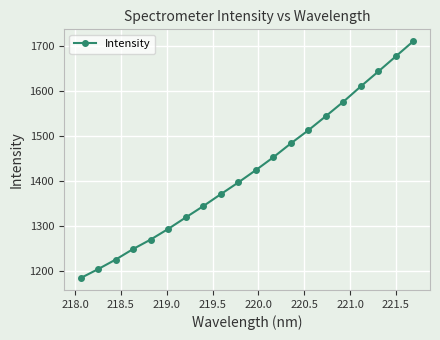

What is the value of the 7th point from the left?

1318.7